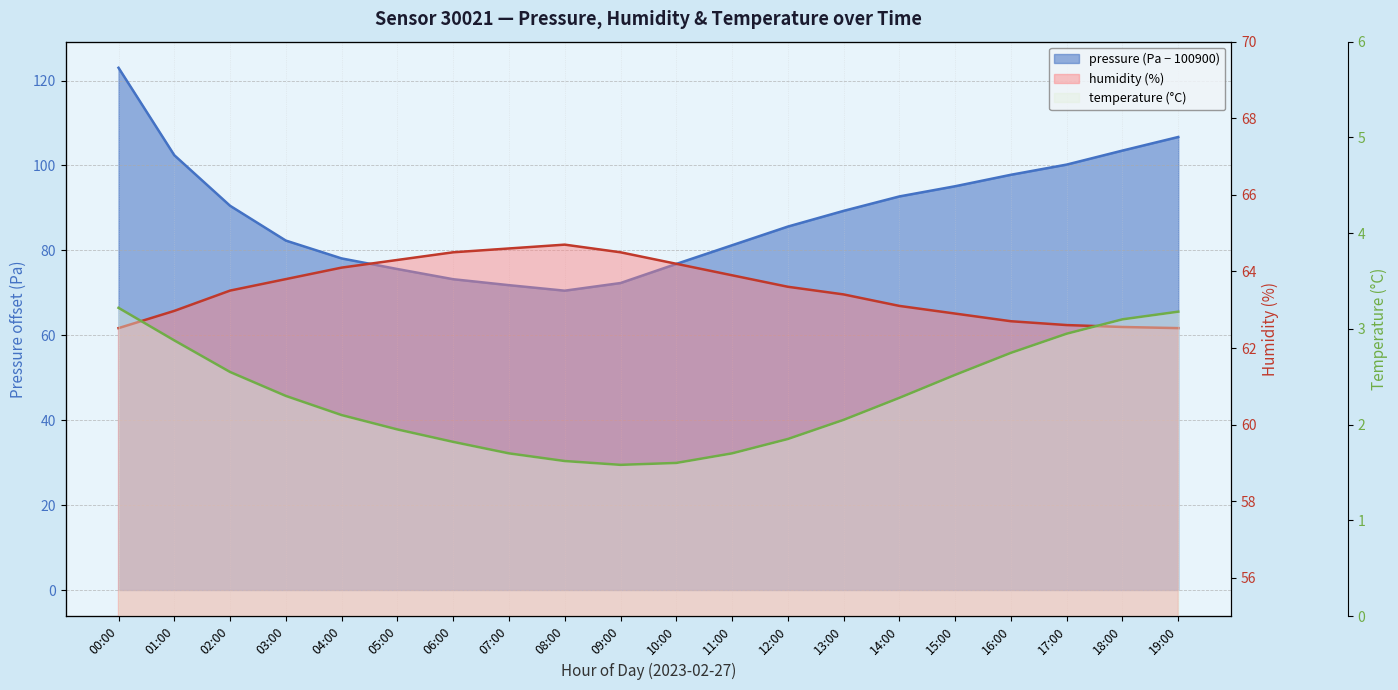

What is the difference between the highest and lowest values at 04:00?

76.0